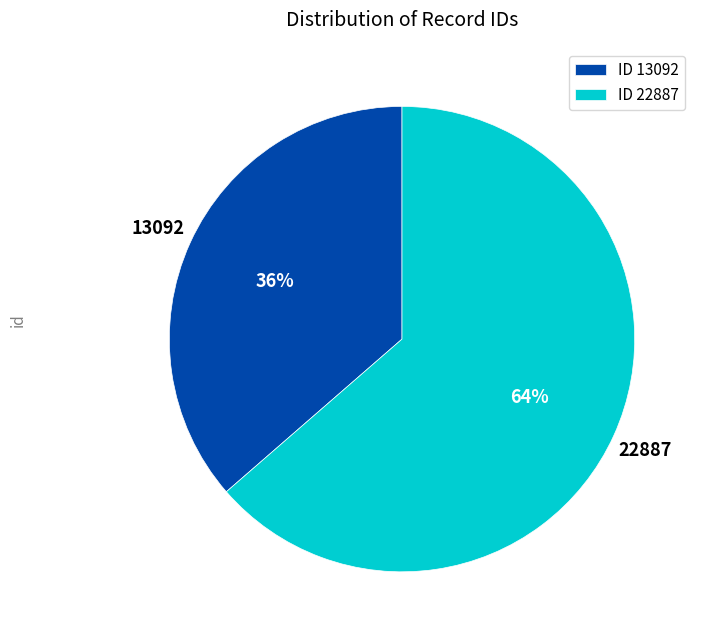

Rank the categories by value from lowest to highest.

ID 13092, ID 22887